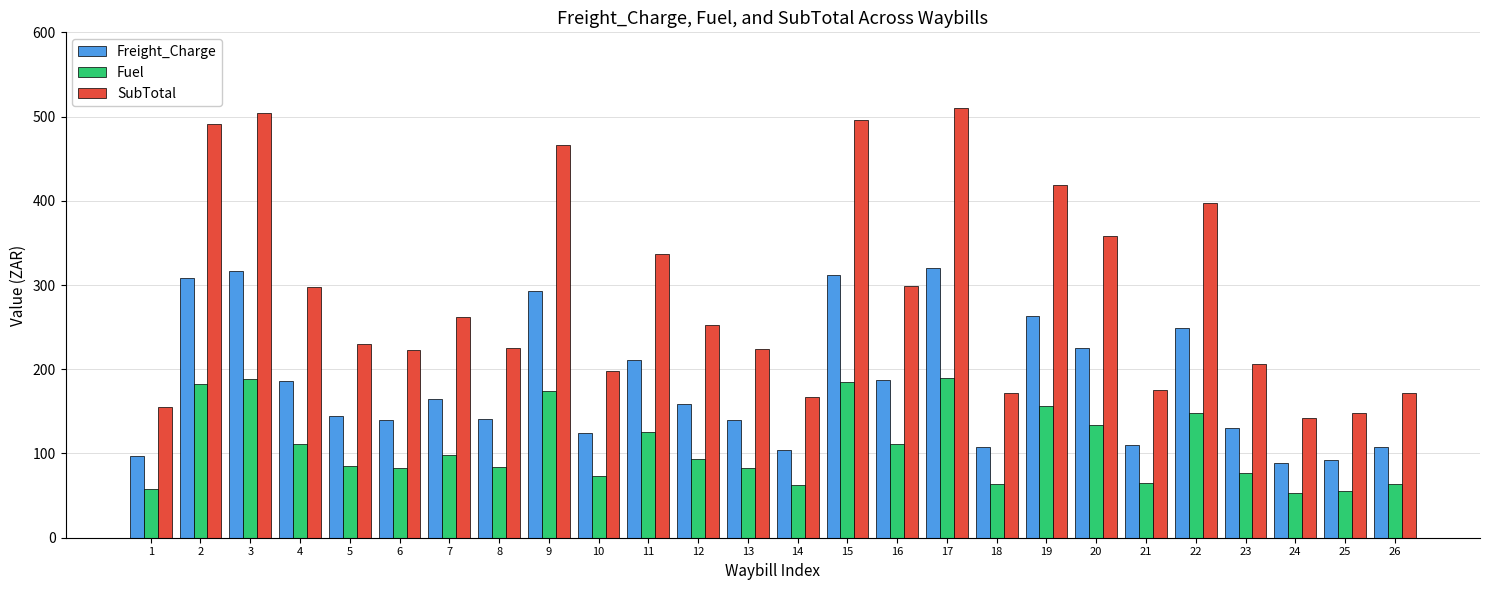

At which label does SubTotal reach its minimum?

24